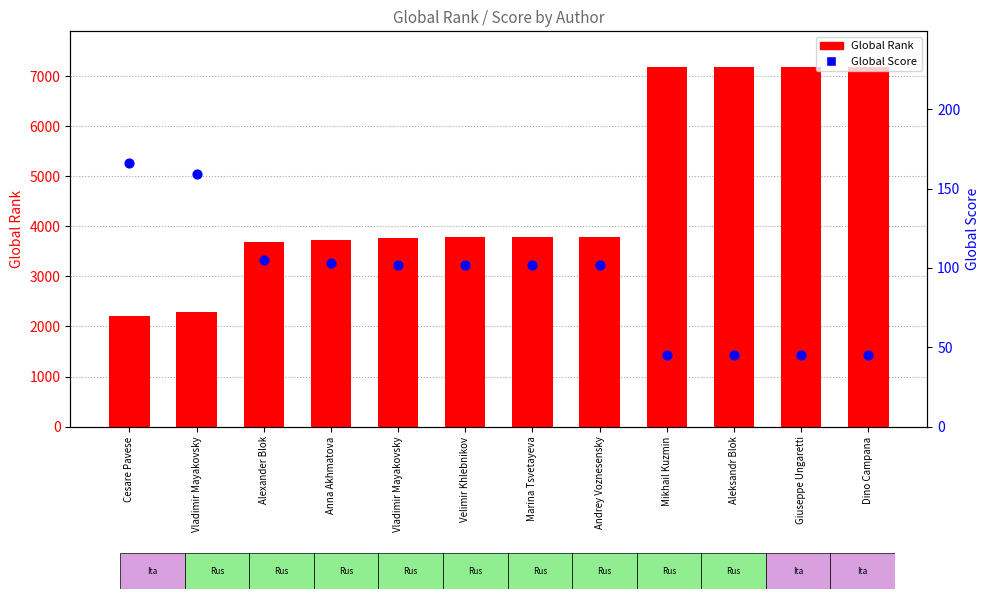

At which category is the sum across all series the highest?

Mikhail Kuzmin